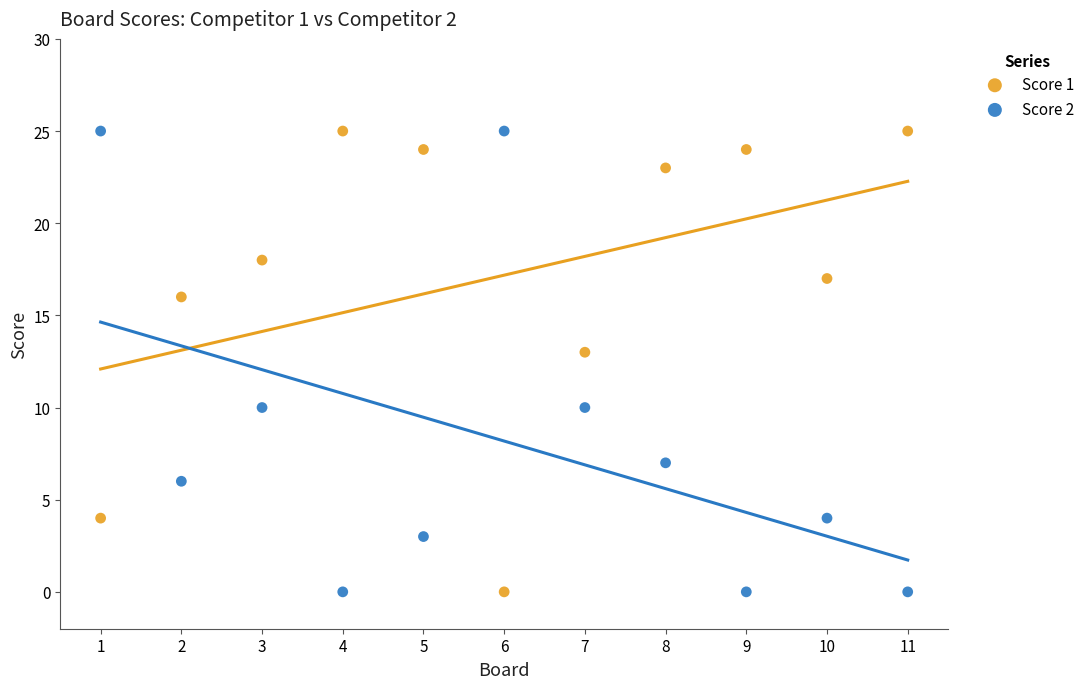

What are all the series names shown in the legend?

Score 1, Score 2